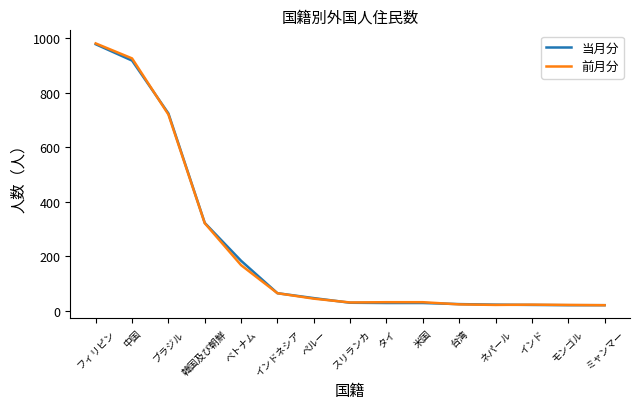

Where is 当月分 nearest to the value 499?

韓国及び朝鮮